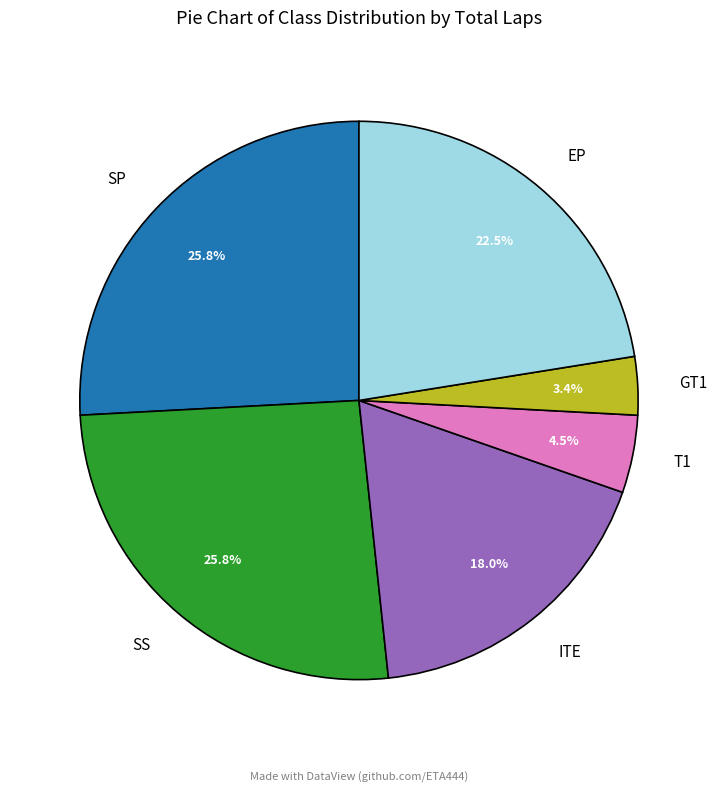

Does GT1 account for over 50% of the chart?

No